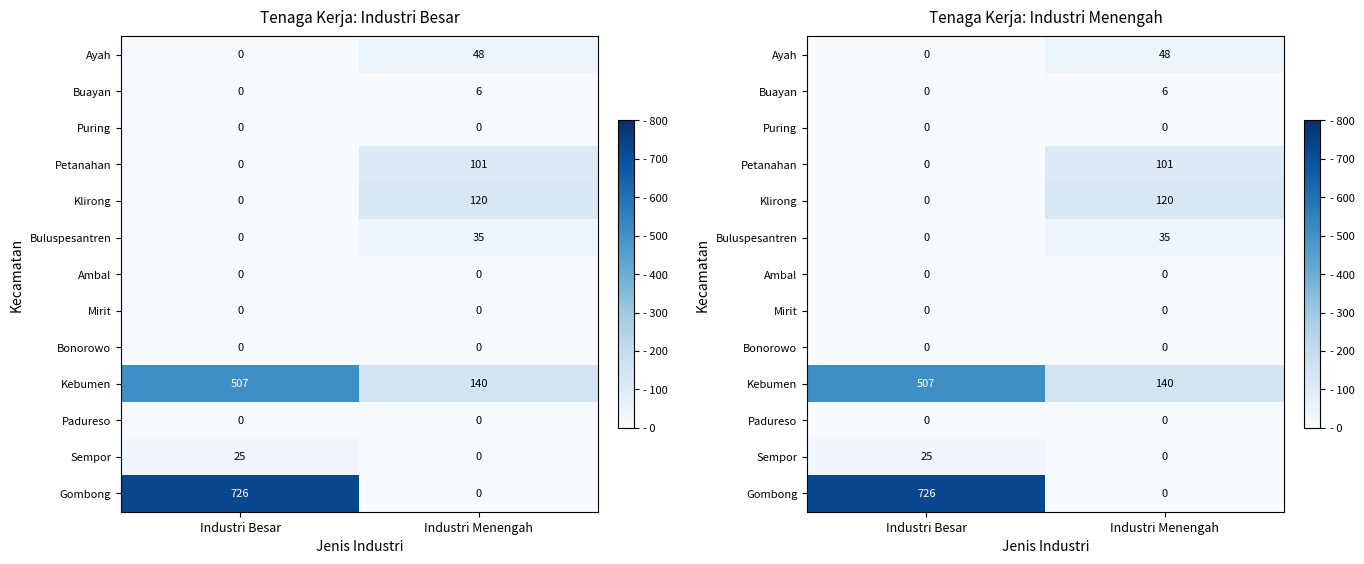

At how many categories does at least one series exceed 341?

1